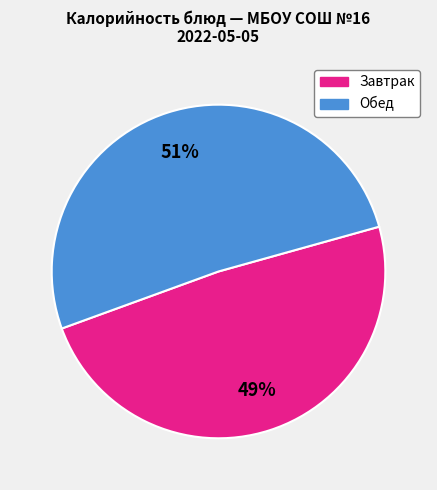

To the nearest percent, what is the average slice percentage?

50%